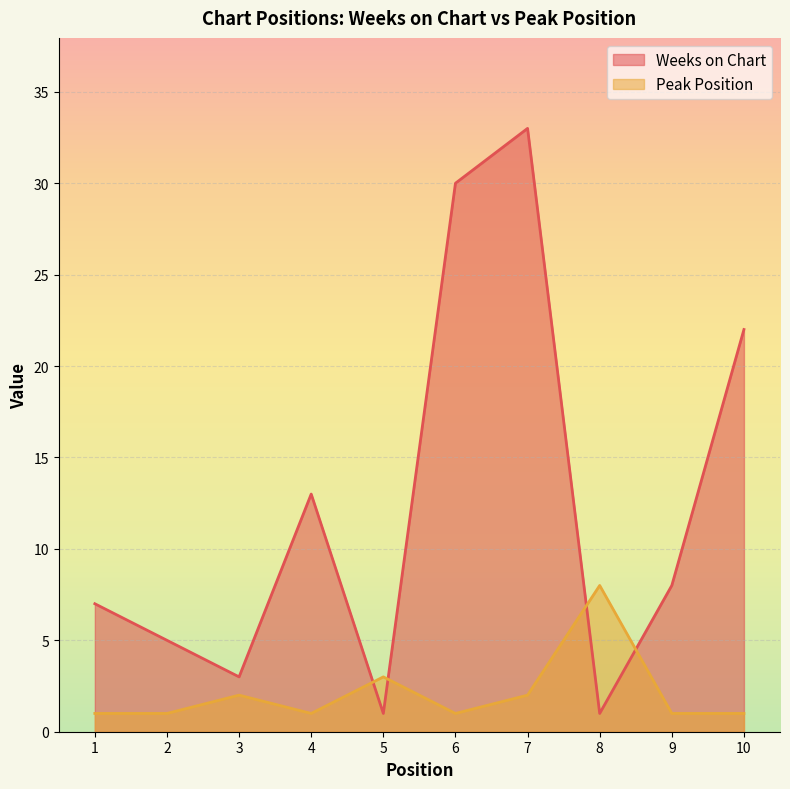

How many data points in Peak Position are above 1?

4